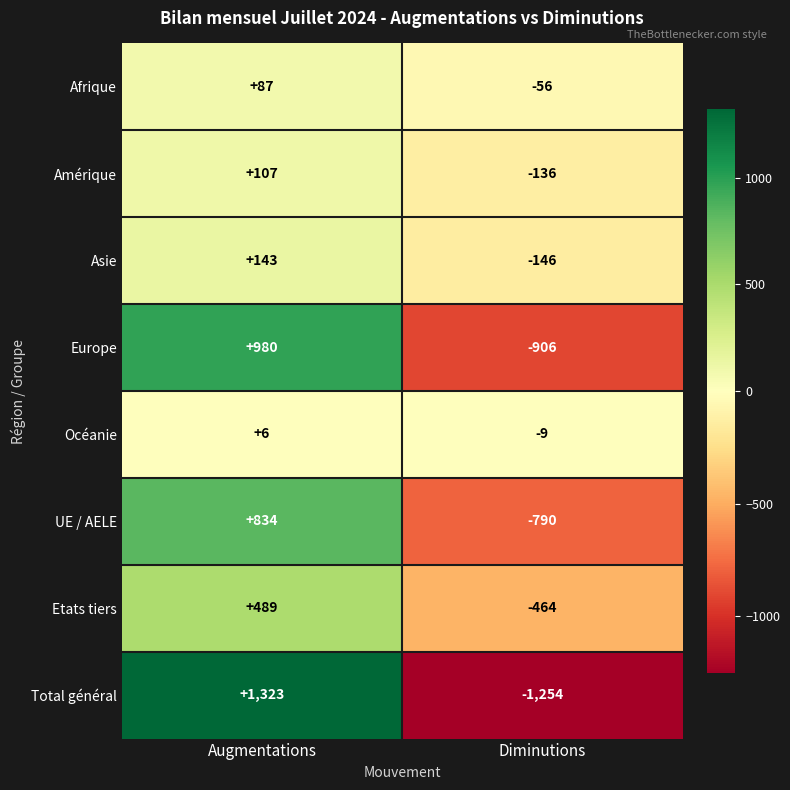

What value does the Asie series have at Diminutions, to the nearest 50?

-150